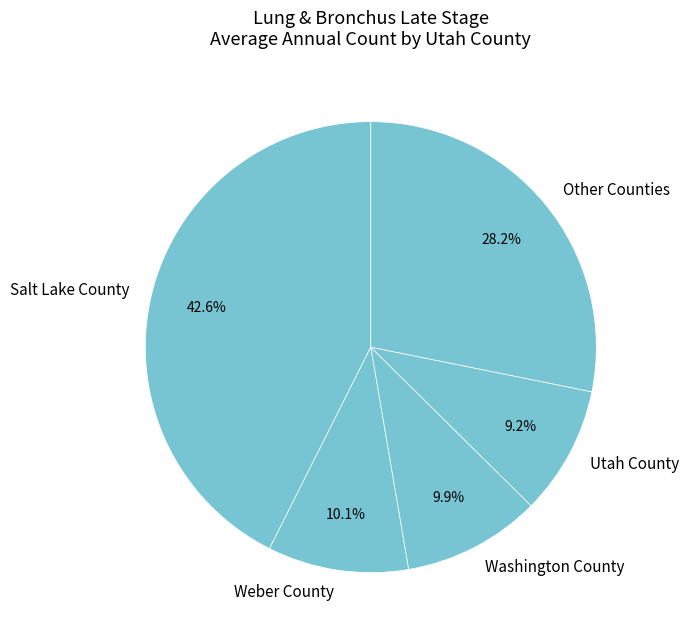

What is the total percentage of Other Counties and Salt Lake County?

70.8%